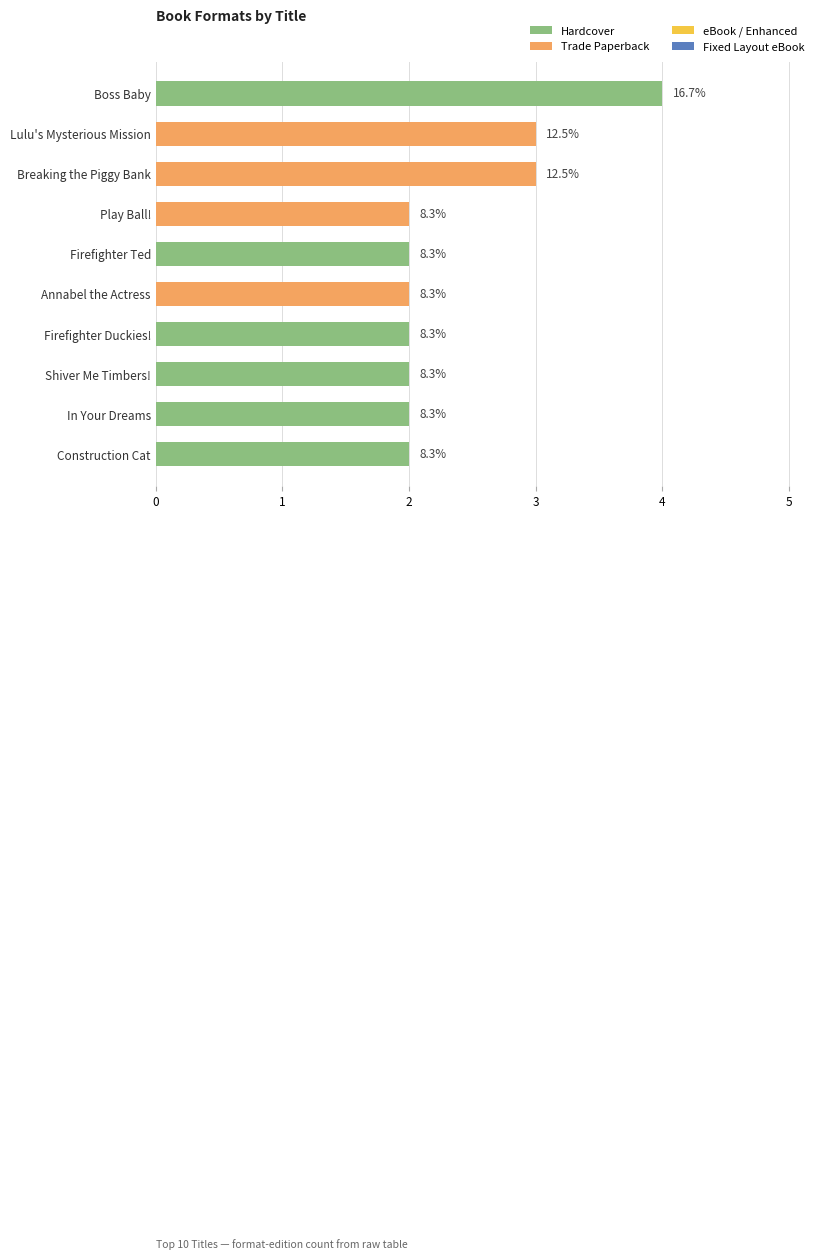

At which label is the value closest to 3?

Breaking the Piggy Bank